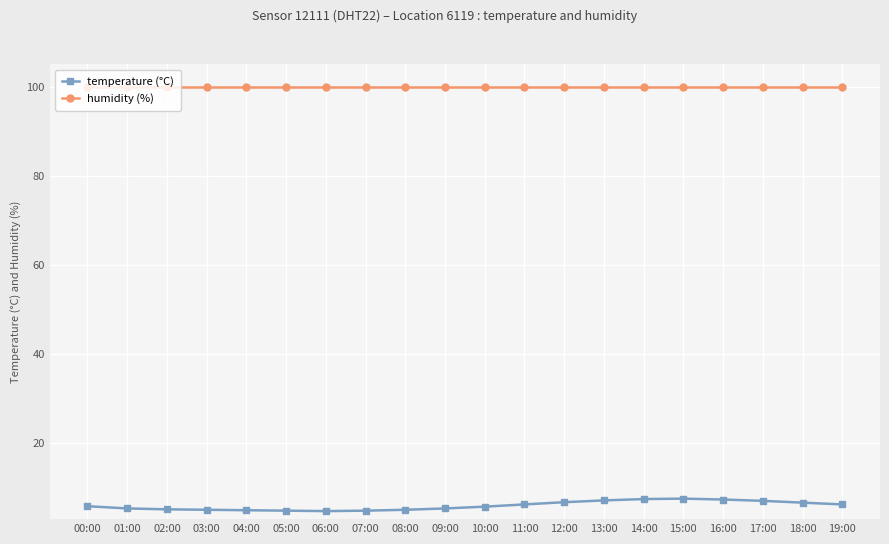

What is the average value of the temperature (°C) series?

6.0